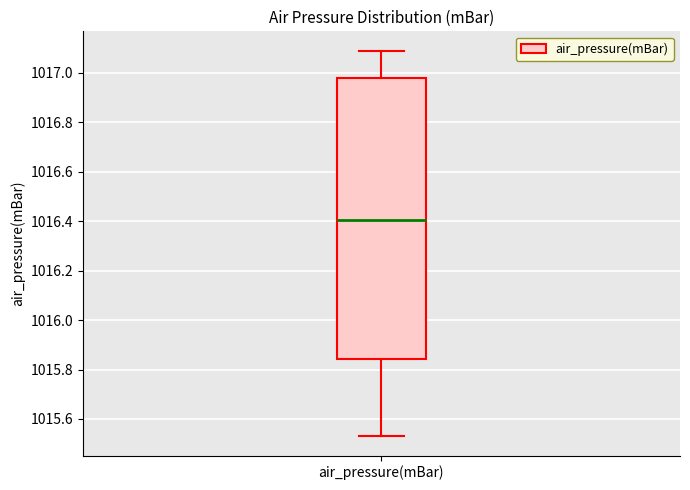

Where does the median line of the box for air_pressure(mBar) sit on the y-axis? The values are not printed on the chart, so give them approximately, as read against the axis.

1016.40